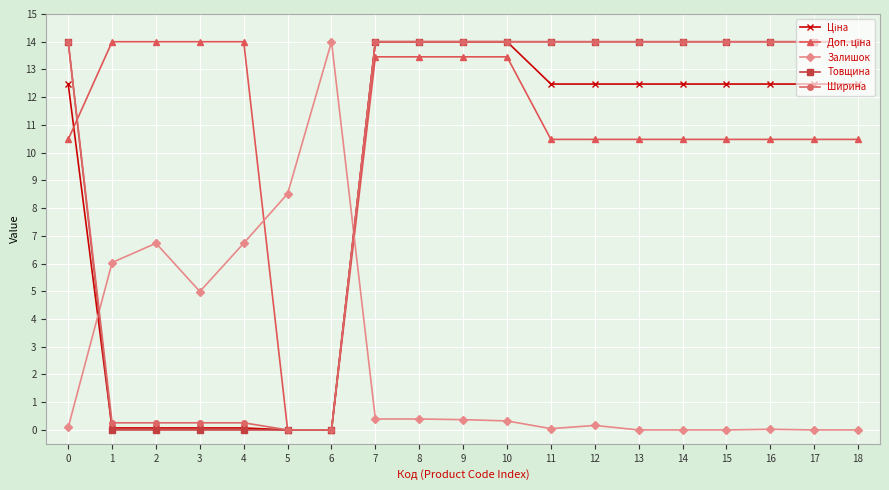

Which series ends up on top after the final intersection of Залишок and Ширина?

Ширина